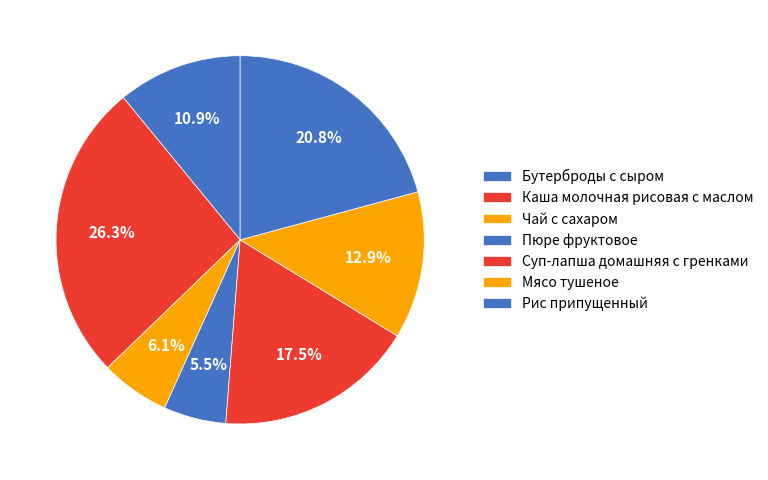

How many segments does this pie chart have?

7